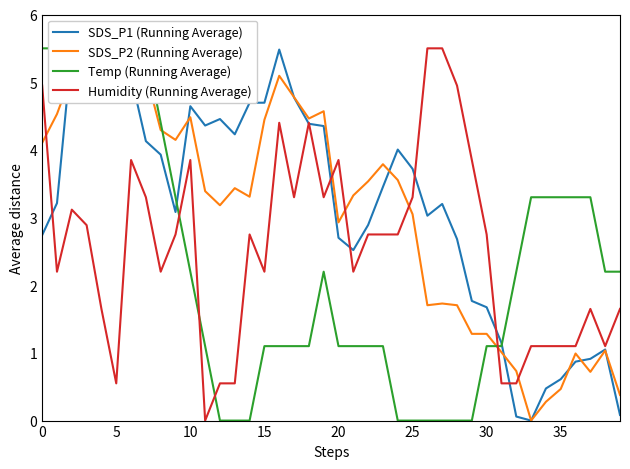

Is this an area chart (filled region under the line)?

No